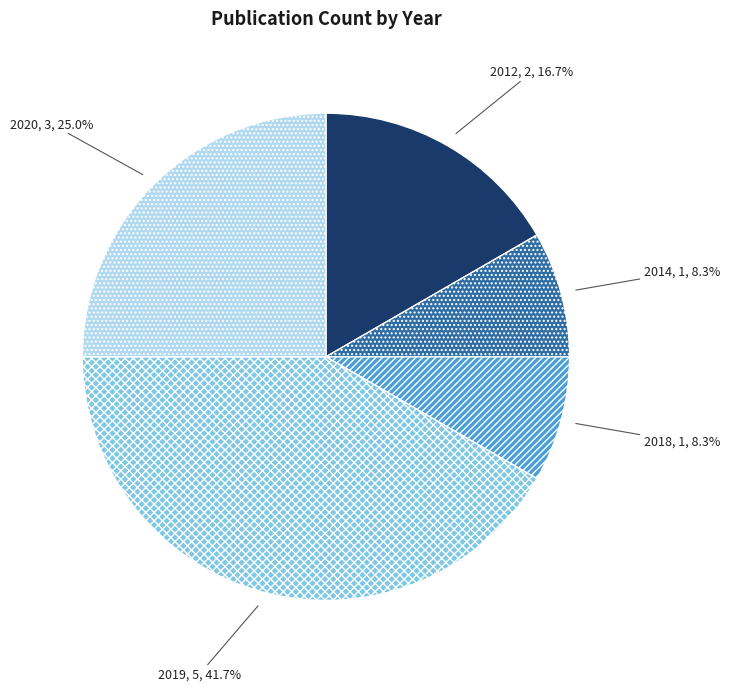

Count the number of slices in the pie.

5